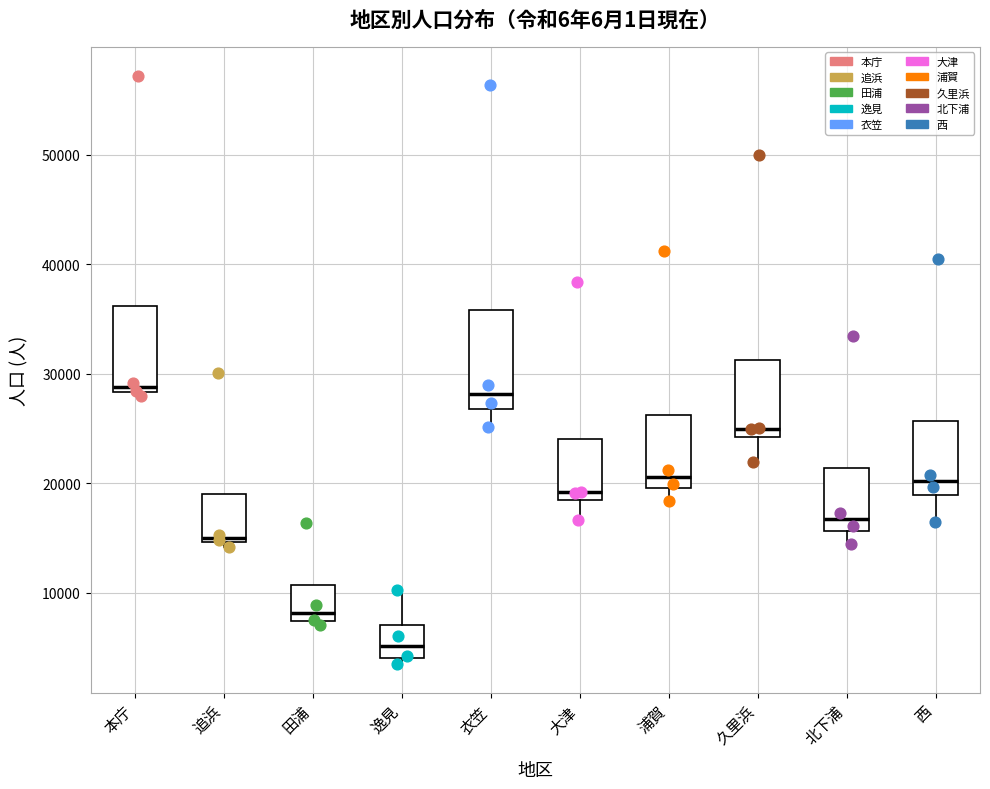

Reading left to right, transcribe this box plot: for each box, give where its median line is, the range the box spans, and where its two whiskers end, as read against the y-axis. The values are not printed on the chart, so give them approximately, as read against the axis.

本庁: median 29000, box 28000 to 36000, whiskers 28000 (just below the box's lower edge) to 36000
追浜: median 15000 (just above the box's lower edge), box 15000 to 19000, whiskers 14000 to 19000
田浦: median 8000, box 7000 to 11000, whiskers 7000 to 11000
逸見: median 5000, box 4000 to 7000, whiskers 4000 (just below the box's lower edge) to 10000
衣笠: median 28000, box 27000 to 36000, whiskers 25000 to 36000
大津: median 19000, box 18000 to 24000, whiskers 17000 to 24000
浦賀: median 21000, box 20000 to 26000, whiskers 18000 to 26000
久里浜: median 25000, box 24000 to 31000, whiskers 22000 to 31000
北下浦: median 17000, box 16000 to 21000, whiskers 14000 to 21000
西: median 20000, box 19000 to 26000, whiskers 16000 to 26000